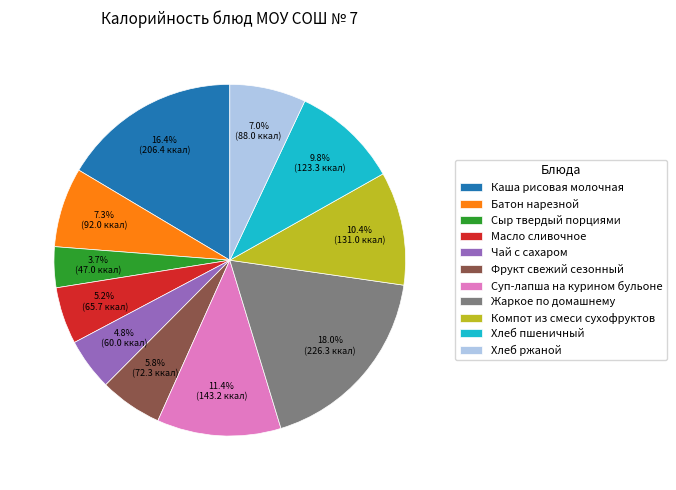

To the nearest percent, what is the difference between the largest and smallest slice percentages?

14%